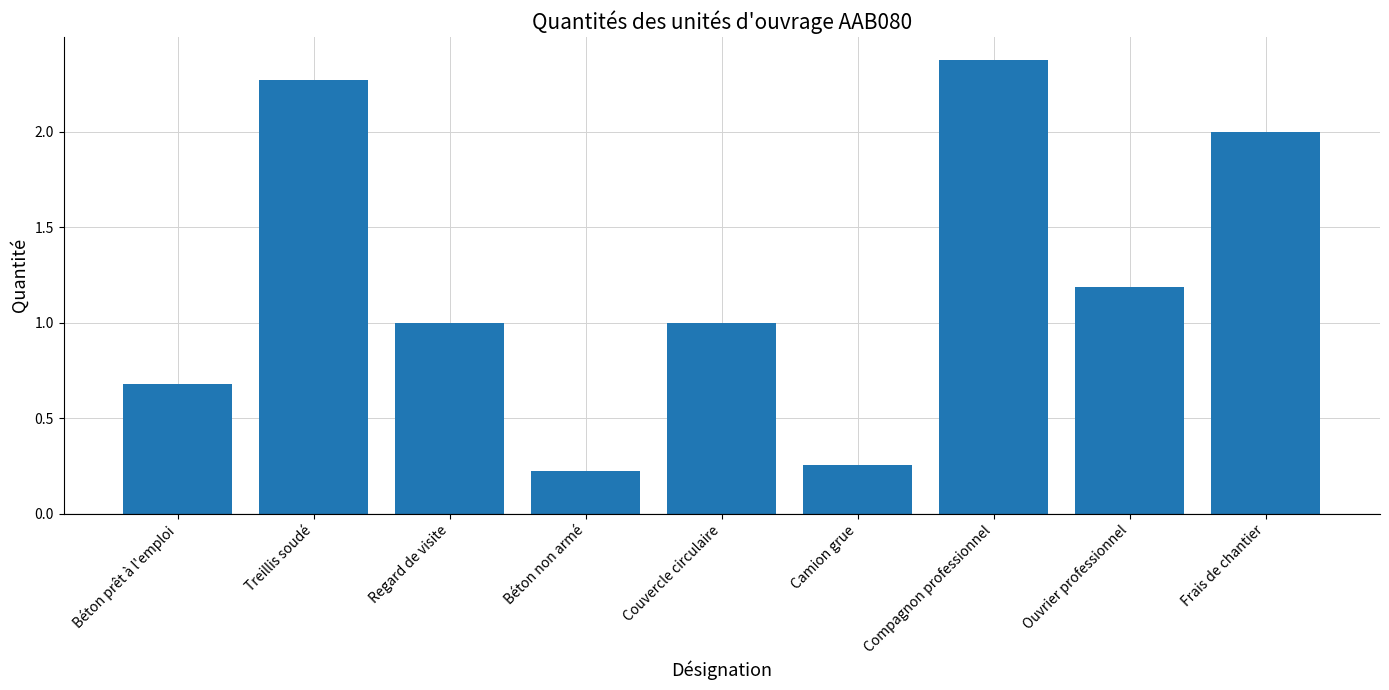

What is the label of the 1st bar from the left?

Béton prêt à l'emploi